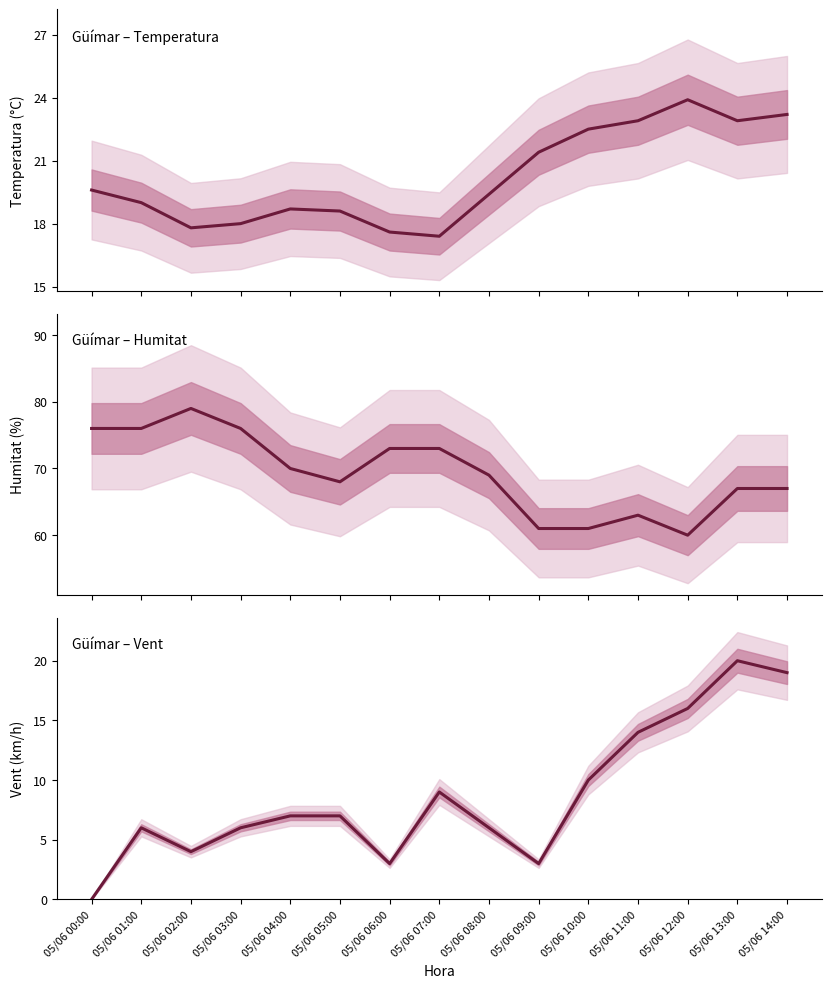

Which category has the lowest value in the Velocitat del vent (km/h) series?

05/06 00:00